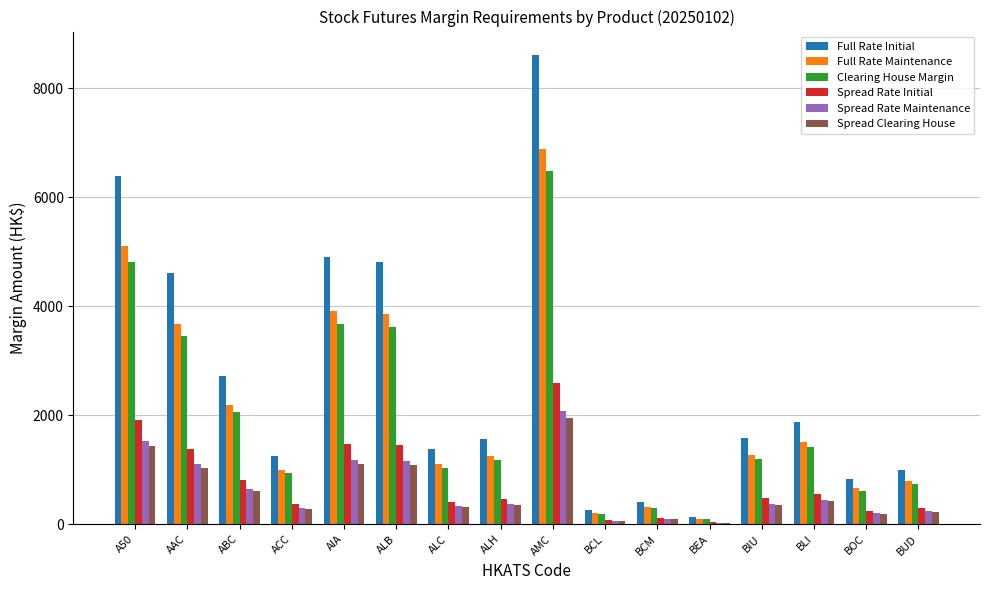

Where does the Full Rate Initial series first go above 1582?

A50